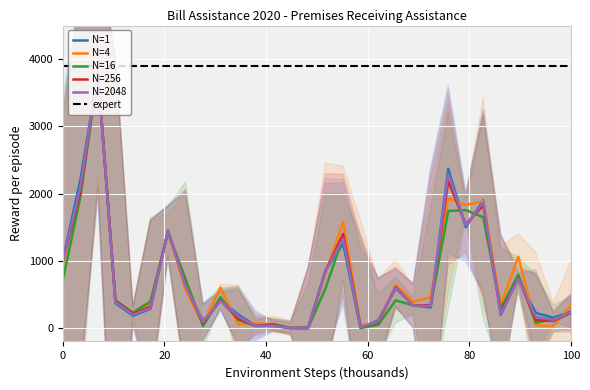

How many lines are shown in the chart?

6